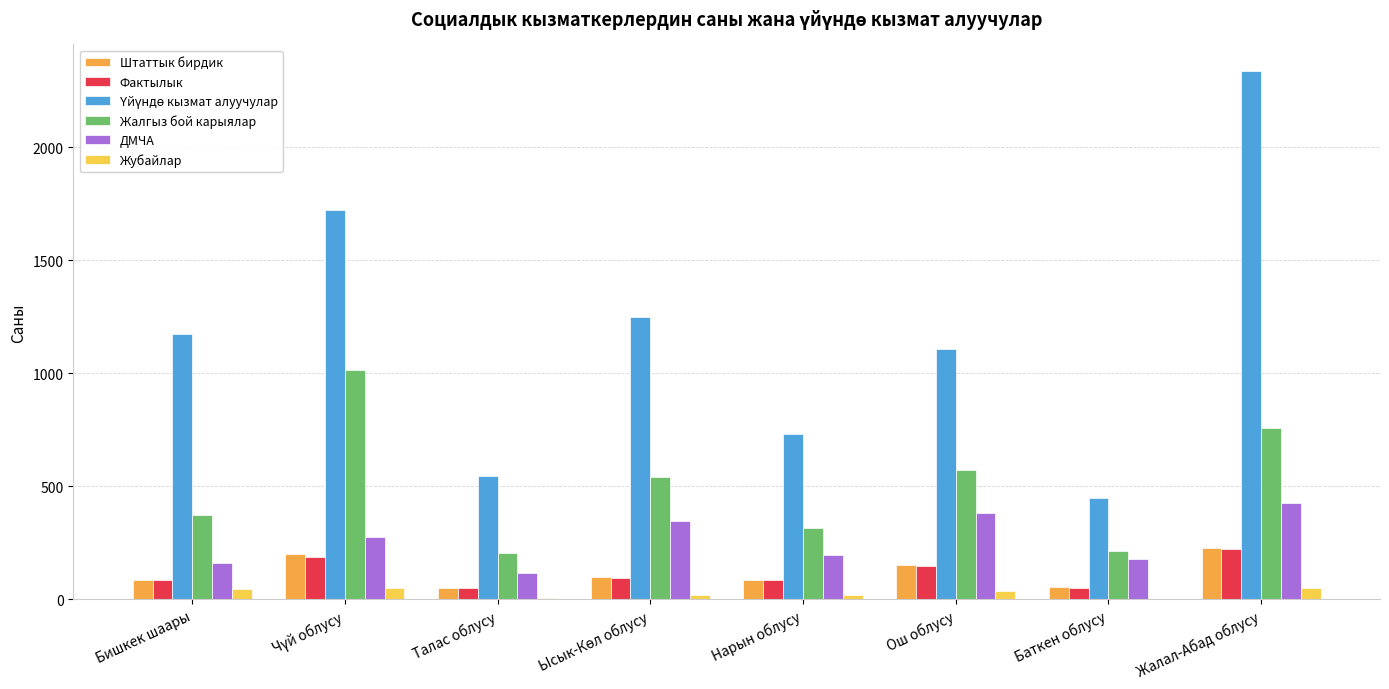

At which label does Фактылык reach its peak?

Жалал-Абад облусу